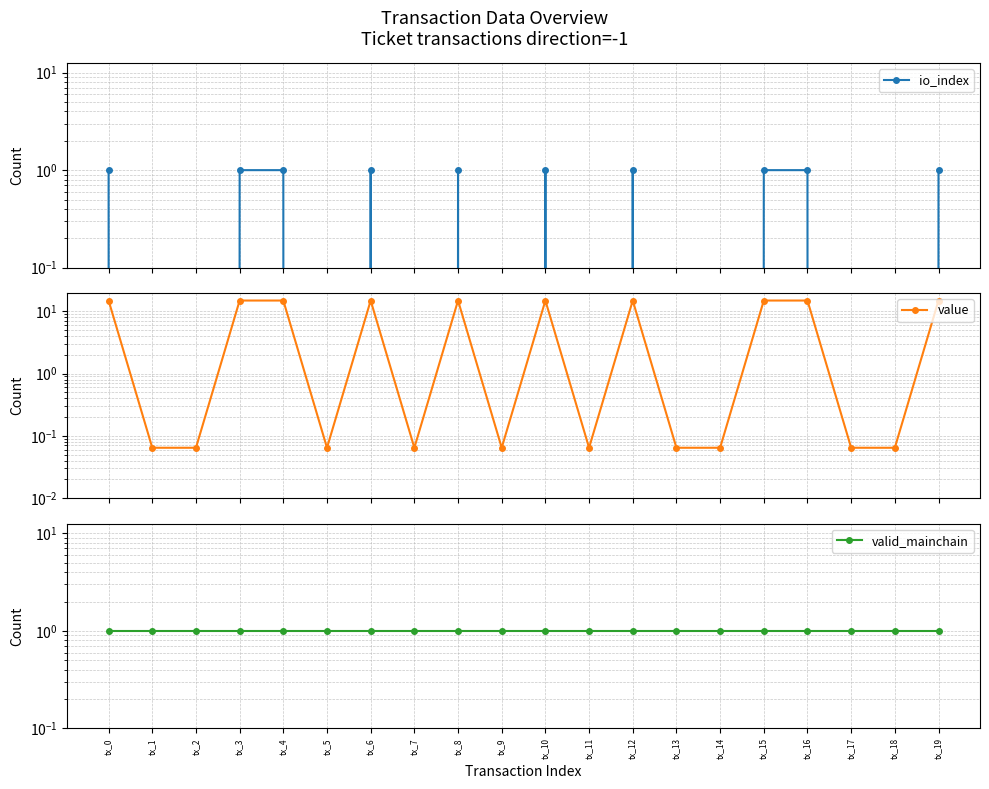

True or false: io_index and value cross at least once.

False